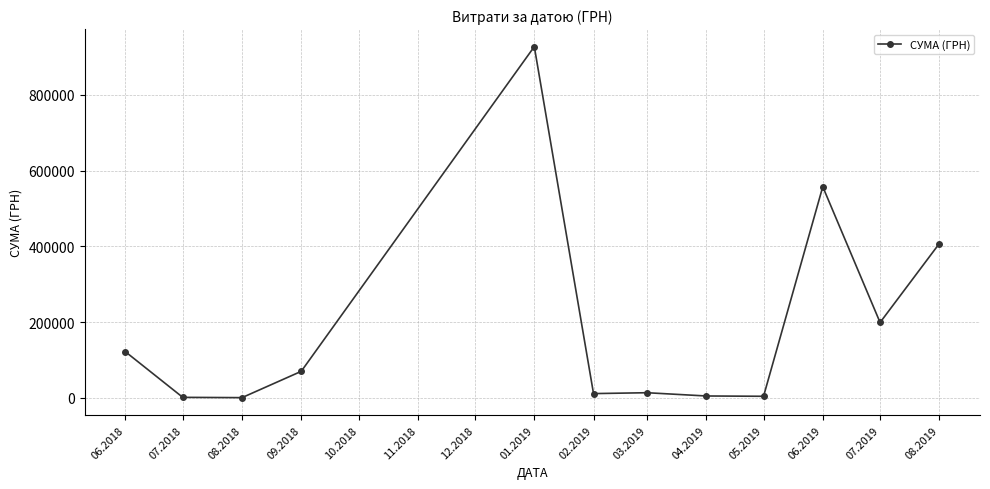

What is the greatest value displayed?

927060.7